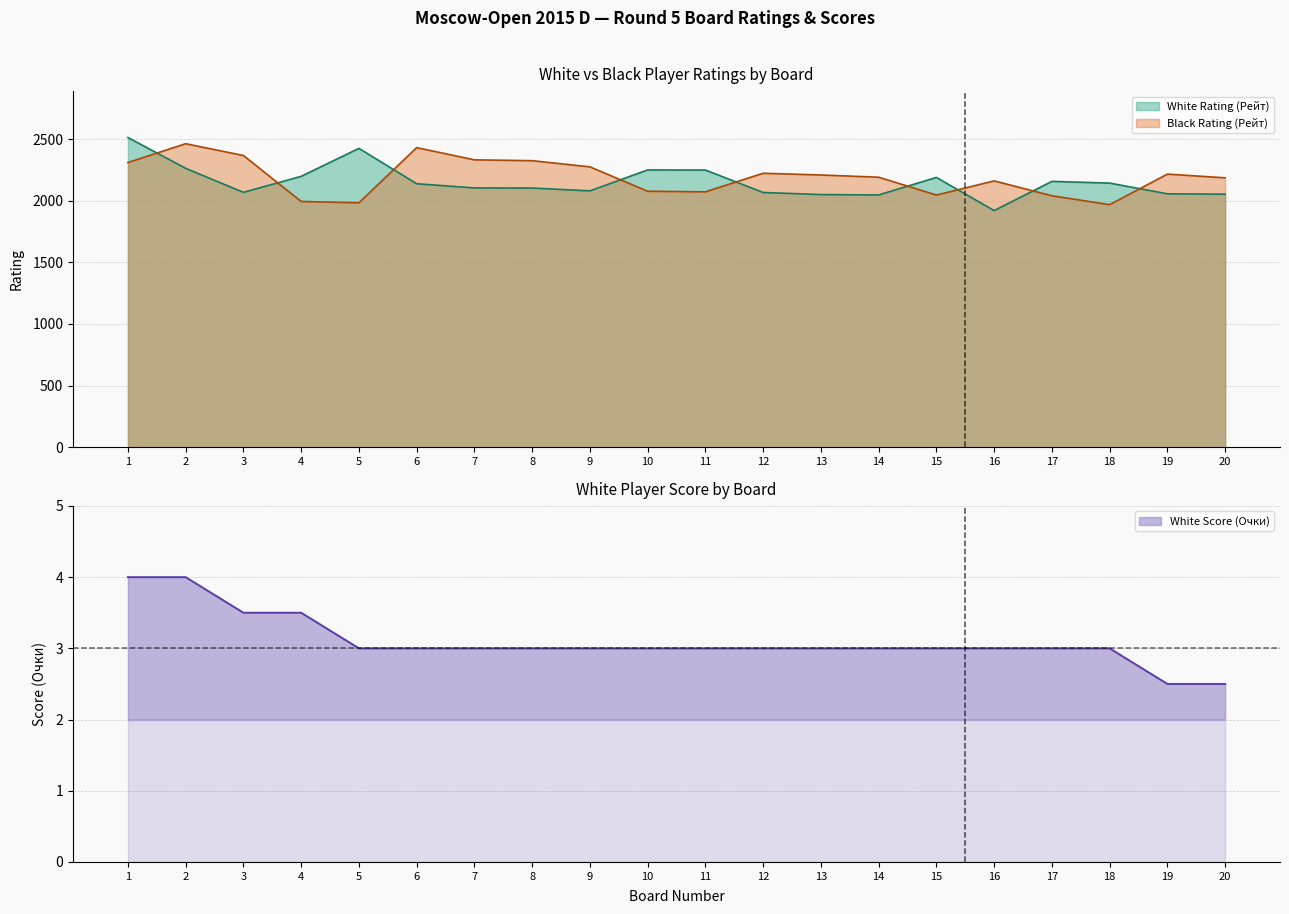

What is the difference between the second highest and minimum values in the White Score (Очки) series?

1.5